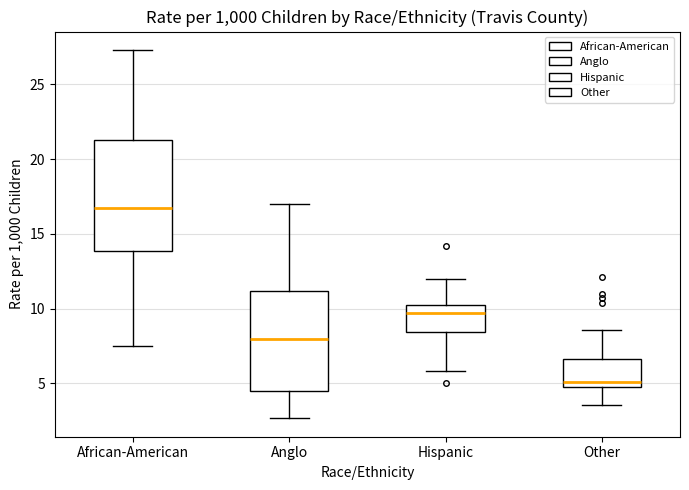

Which box is the tallest, from its lower edge to its upper edge?

African-American